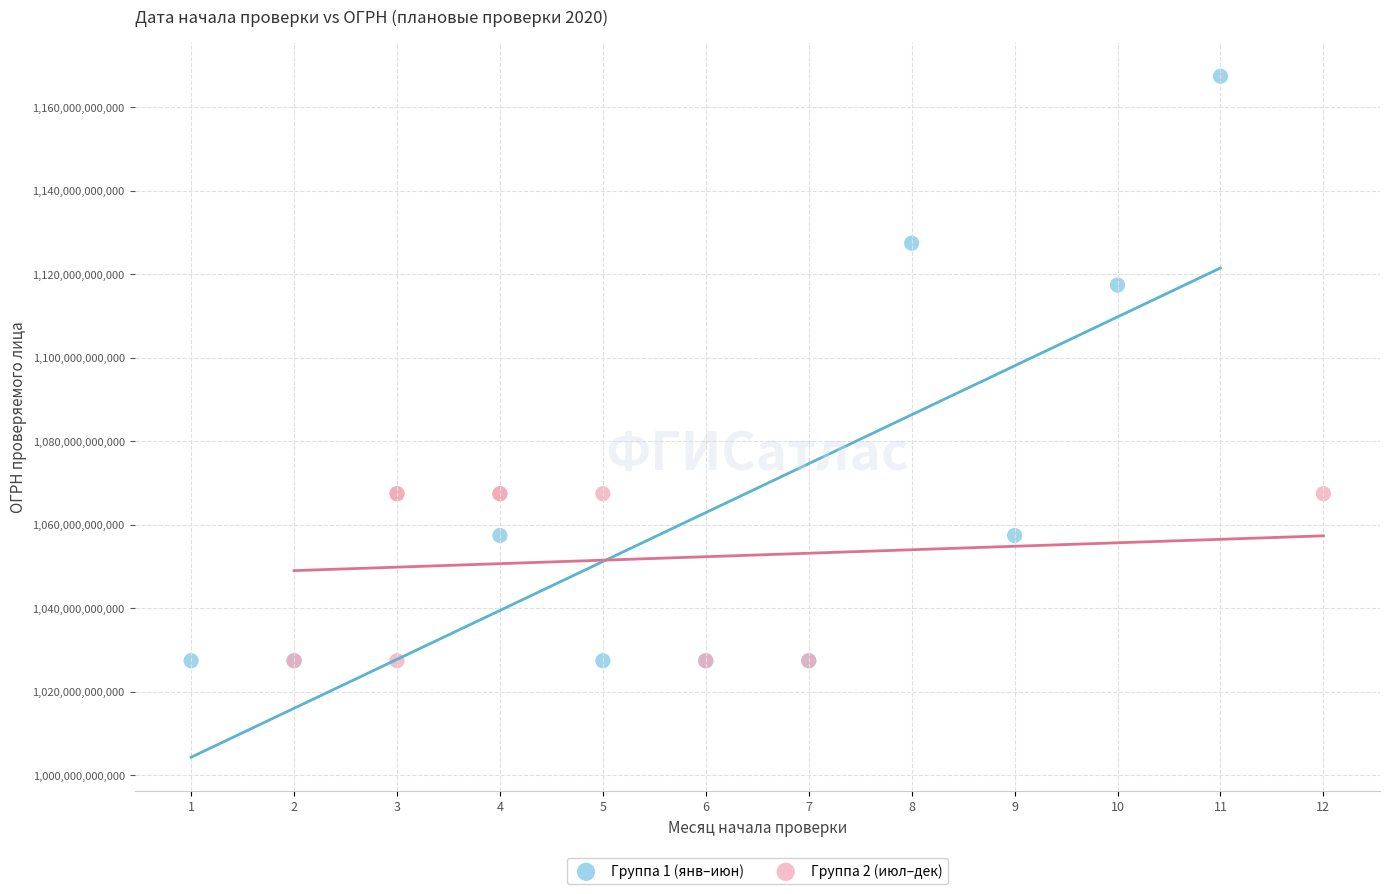

Which series has the widest spread of Y values?

Группа 1 (янв–июн)